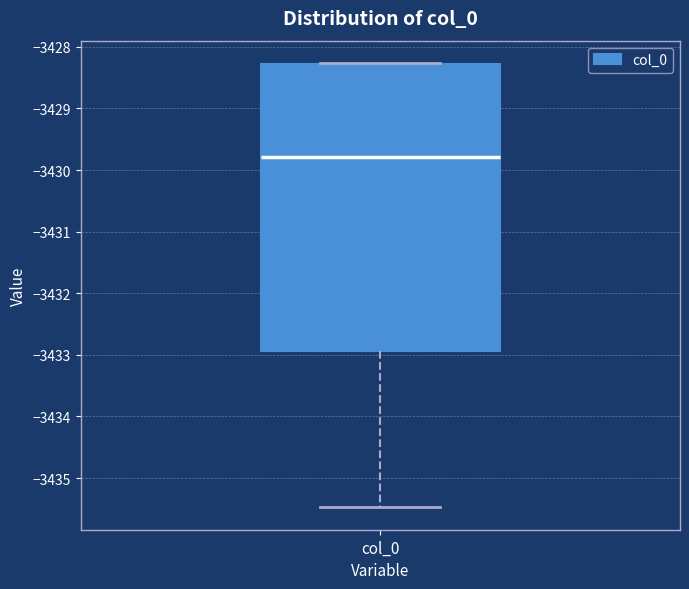

Read this box plot against the y-axis: the position of the median line, the range covered by the box, and the ends of both whiskers. The values are not printed on the chart, so give them approximately, as read against the axis.

median -3429.8, box -3432.9 to -3428.3, whiskers -3435.5 to -3428.3